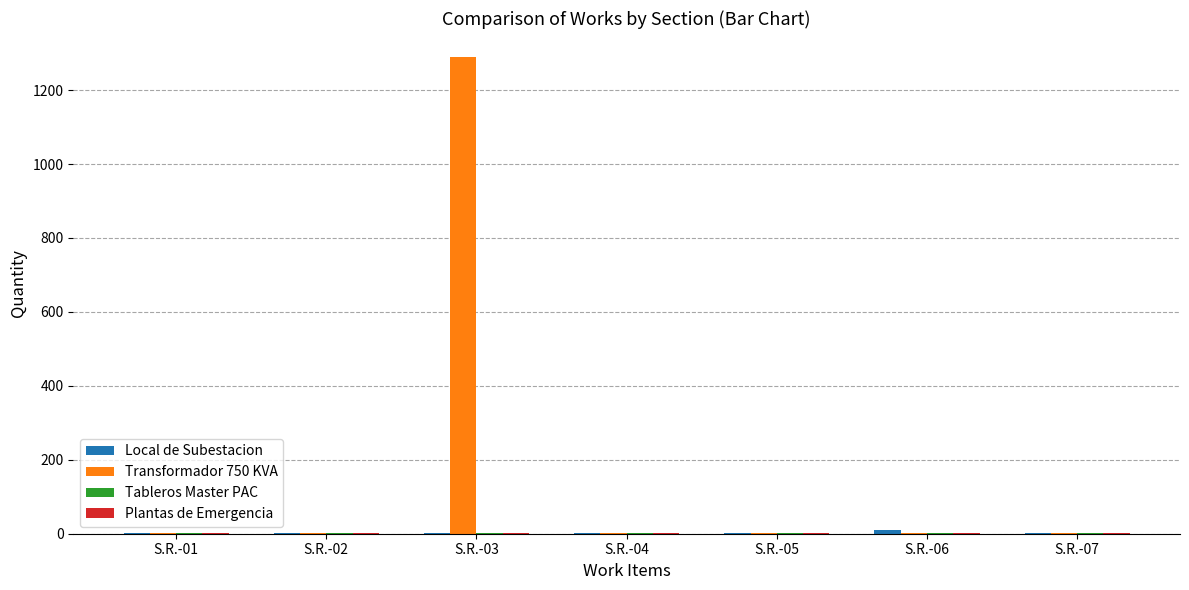

Are the bars grouped side by side (vs. stacked)?

Yes